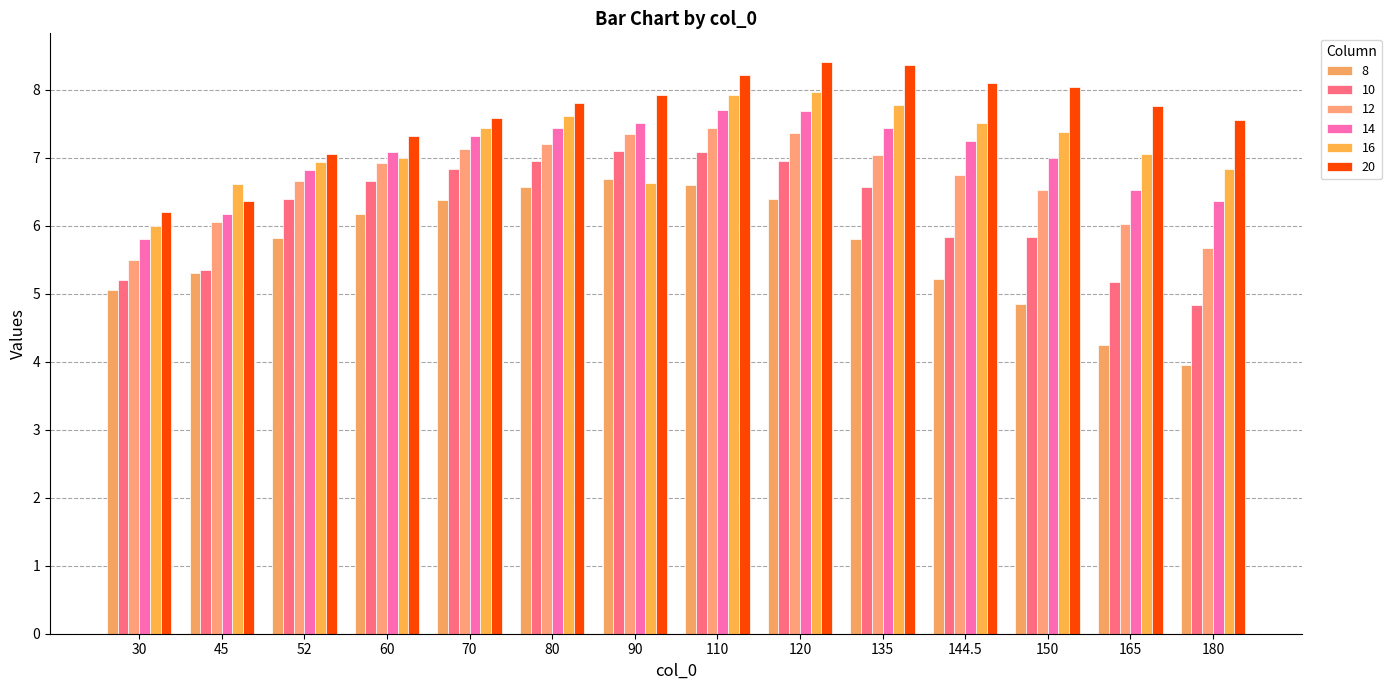

Reading left to right, extract all data points from this chart.

8: 5.0	5.3	5.8	6.2	6.4	6.6	6.7	6.6	6.4	5.8	5.2	4.9	4.2	4.0
10: 5.2	5.3	6.4	6.7	6.8	7.0	7.1	7.1	7.0	6.6	5.8	5.8	5.2	4.8
12: 5.5	6.1	6.7	6.9	7.1	7.2	7.3	7.4	7.4	7.0	6.8	6.5	6.0	5.7
14: 5.8	6.2	6.8	7.1	7.3	7.4	7.5	7.7	7.7	7.4	7.2	7.0	6.5	6.4
16: 6.0	6.6	6.9	7.0	7.4	7.6	6.6	7.9	8.0	7.8	7.5	7.4	7.1	6.8
20: 6.2	6.4	7.1	7.3	7.6	7.8	7.9	8.2	8.4	8.4	8.1	8.0	7.8	7.6